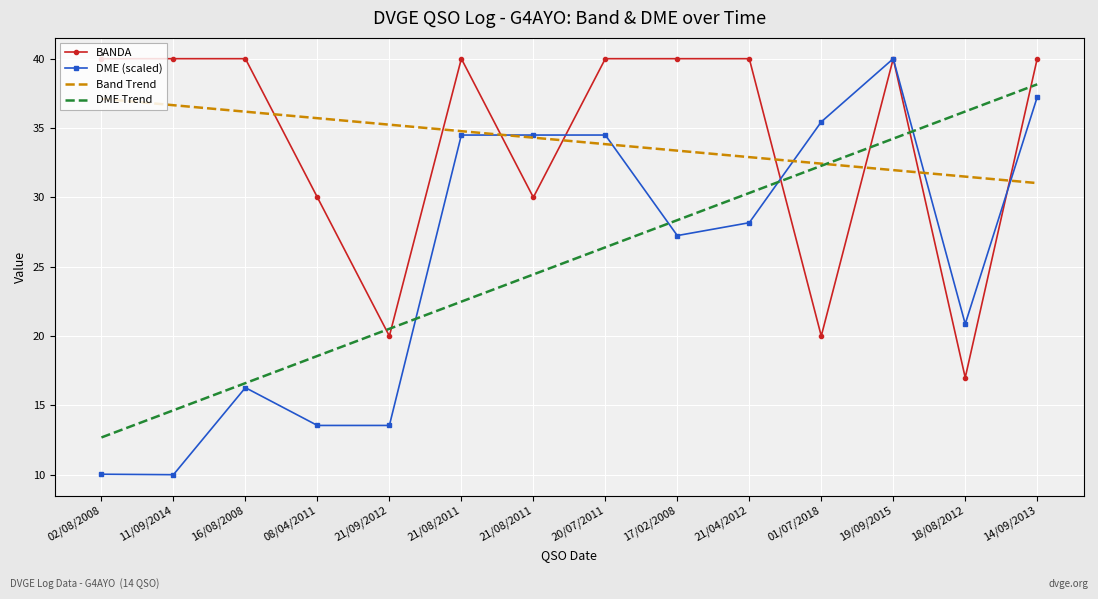

How many interior local peaks does the BANDA series have?

2